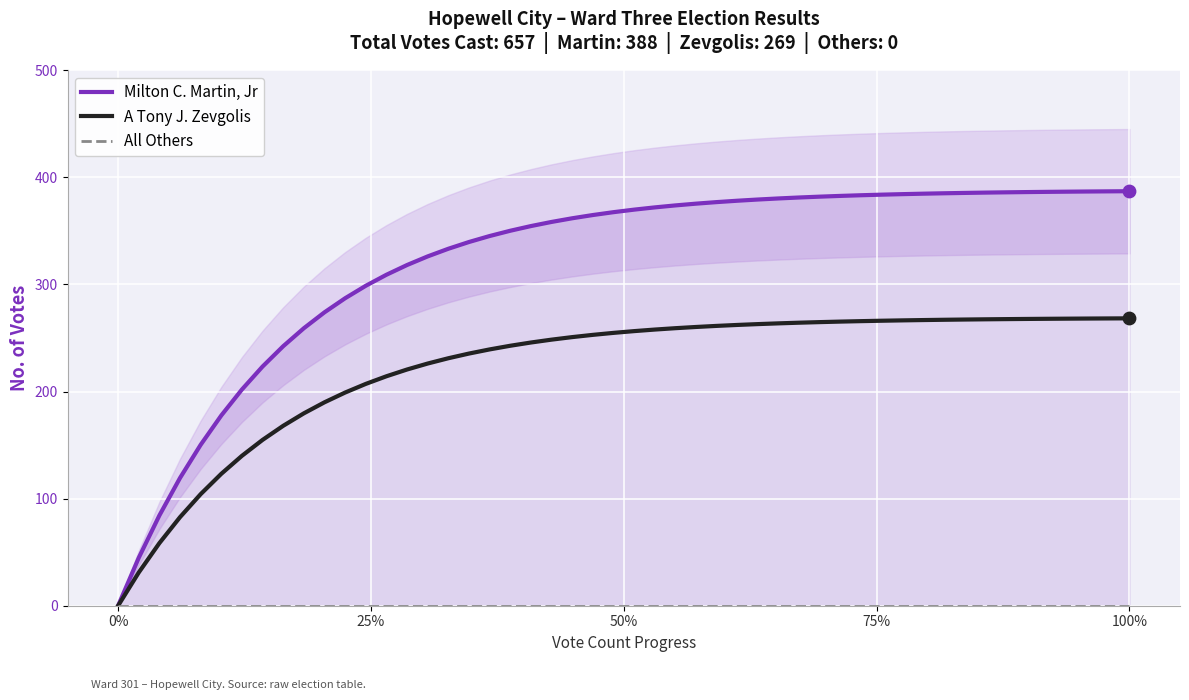

What is the highest value of the A Tony J. Zevgolis series?

268.3